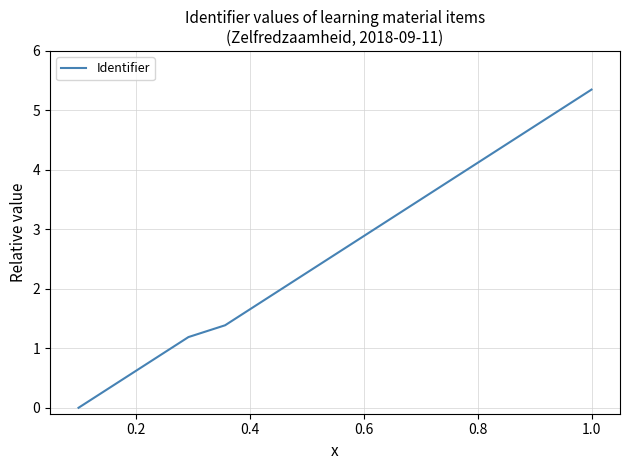

How many lines are shown in the chart?

1